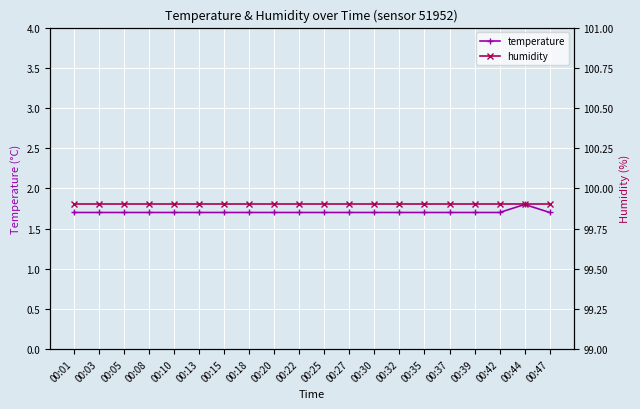

What are all the series names shown in the legend?

temperature, humidity